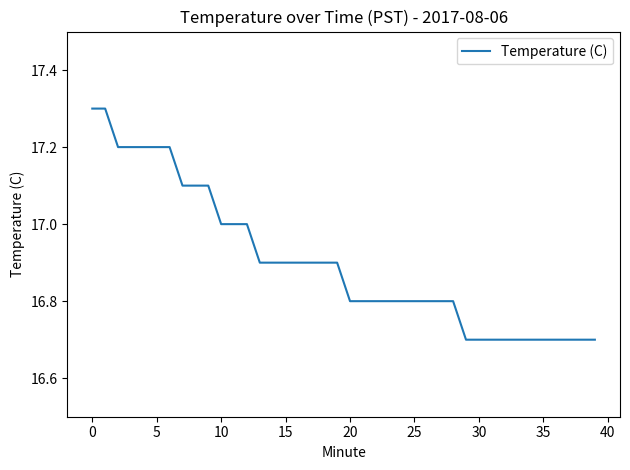

What is the maximum value shown in the chart?

17.3